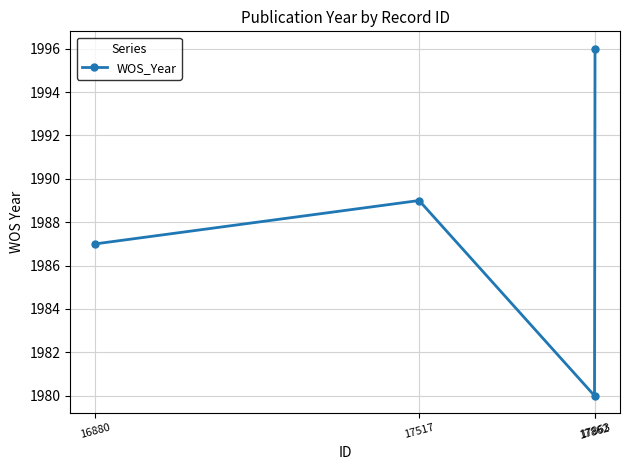

Reading left to right, transcribe all the data shown in this chart.

1987	1989	1980	1996